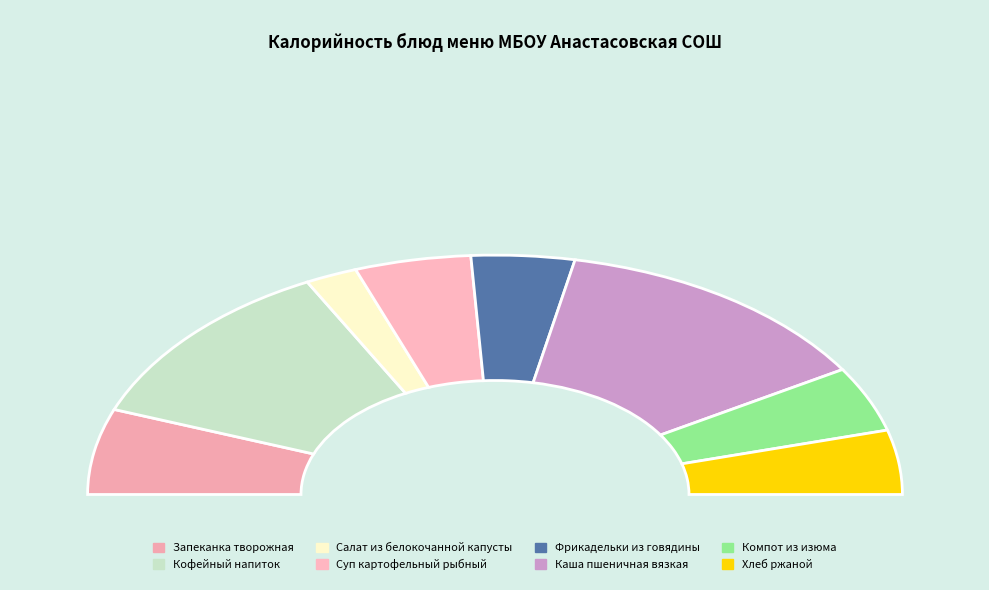

Does any single category account for the majority?

No